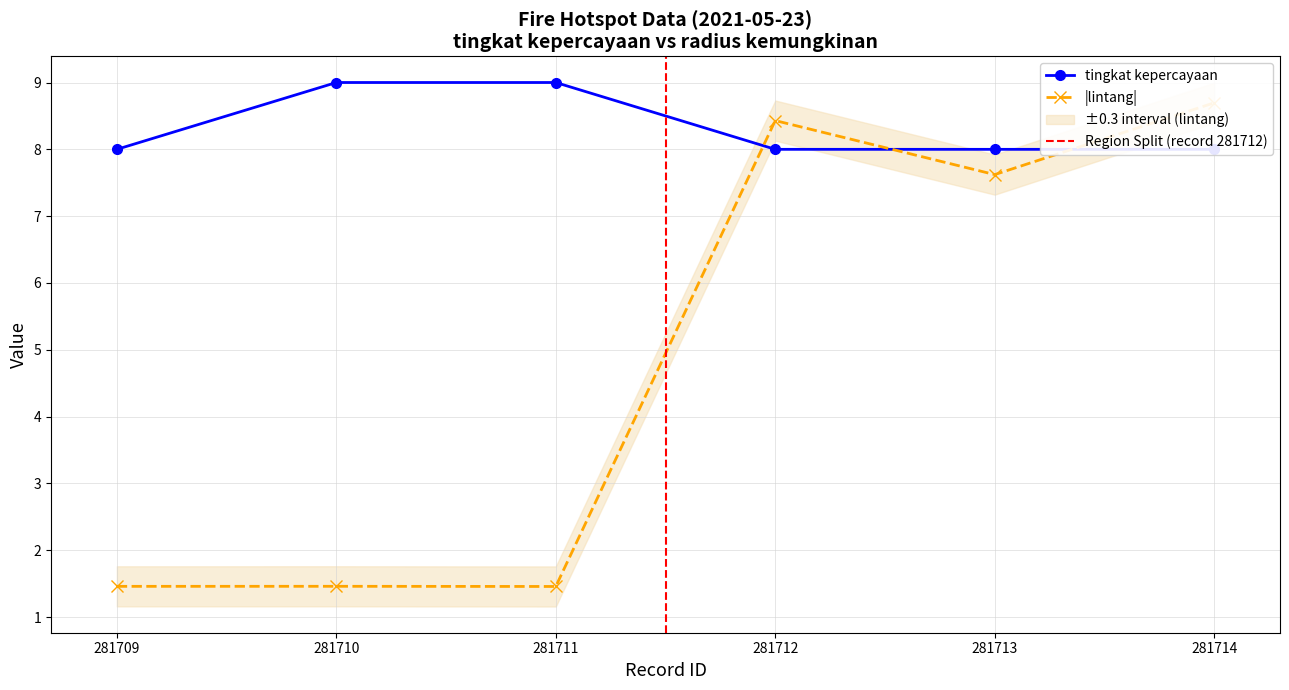

True or false: lintang has more than 0 points higher than both neighbors.

True